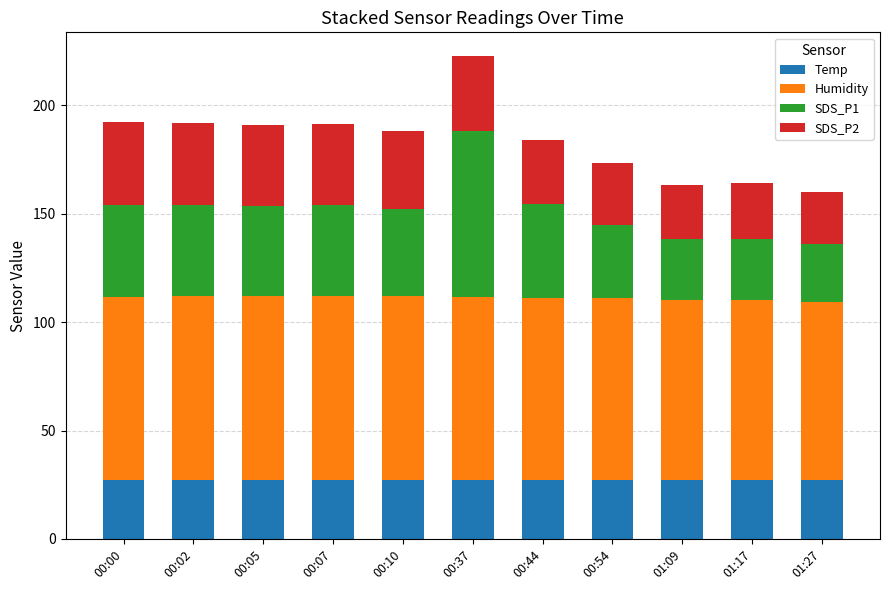

How many bars are there in total?

11